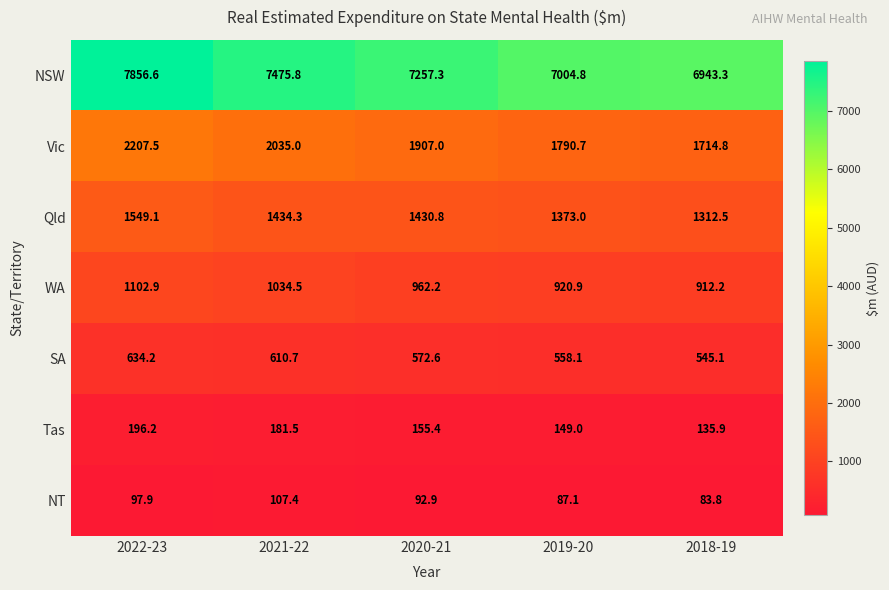

How many values in the NSW series are below 7257?

2